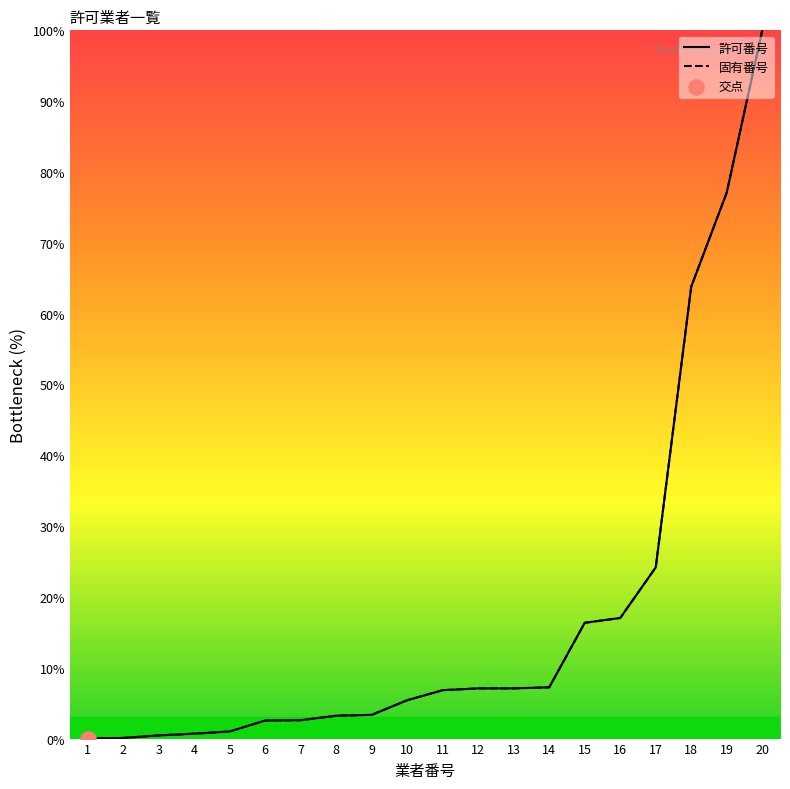

Which series reaches the minimum Y coordinate?

許可番号